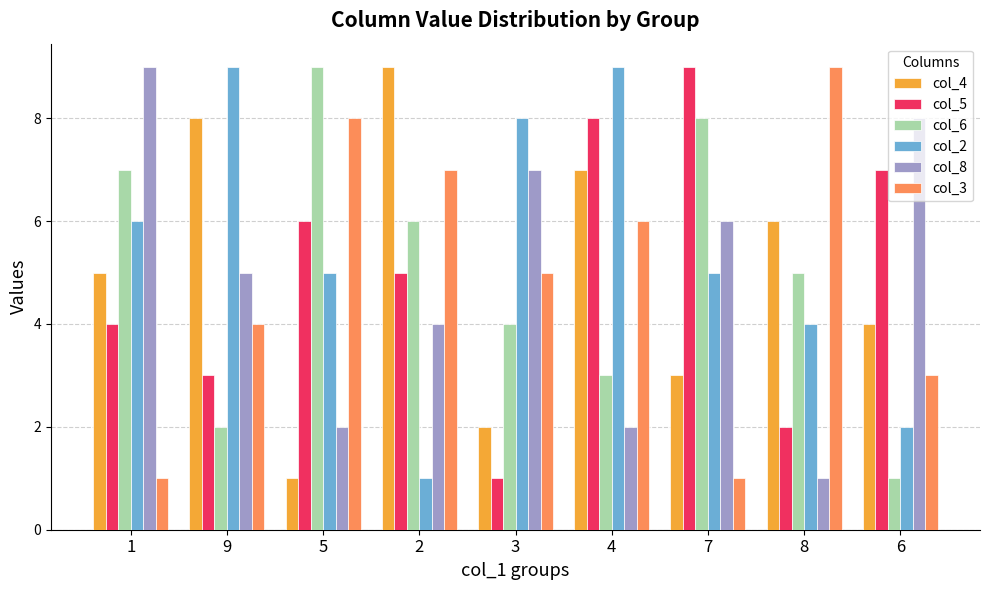

How many series are shown in this chart?

6